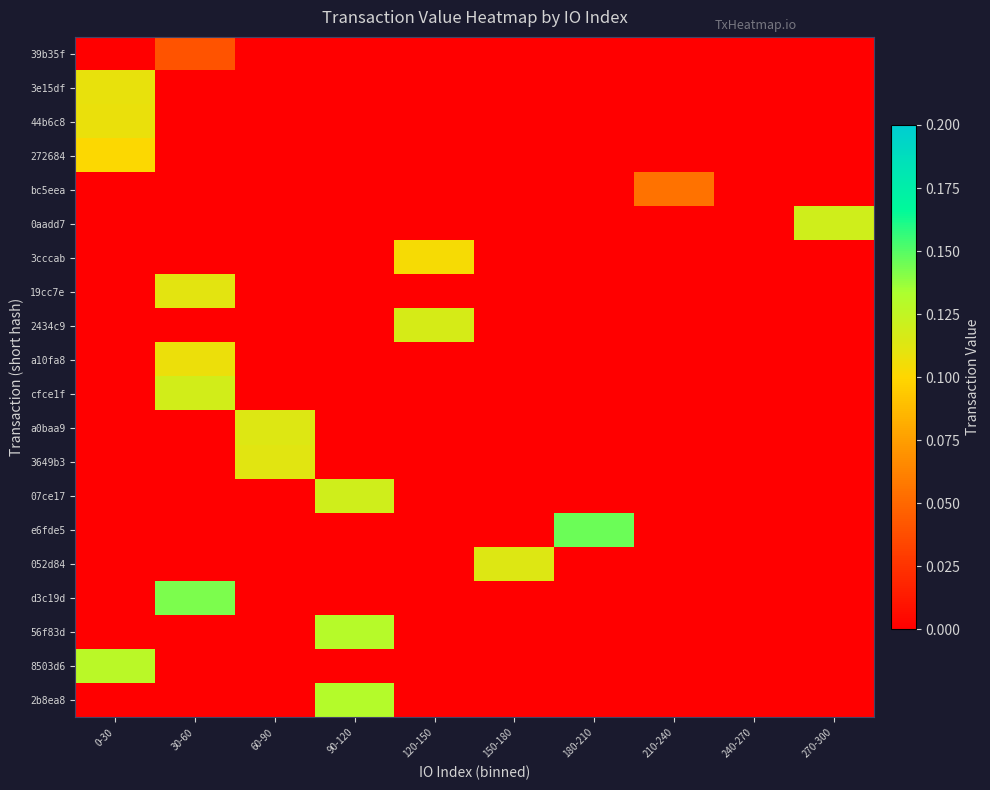

At how many categories does at least one series exceed 0?

9